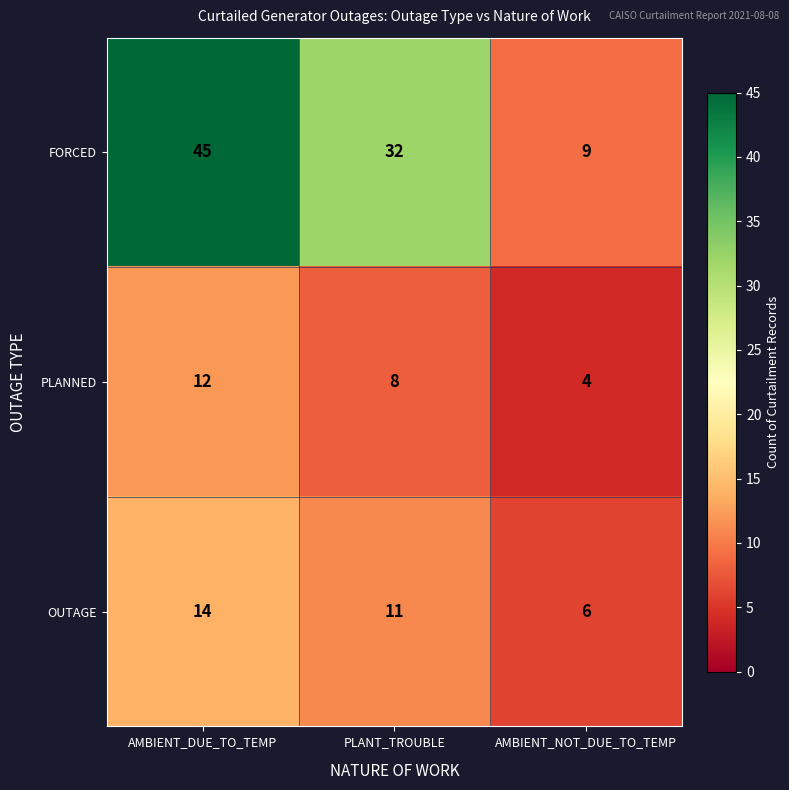

Is it true that OUTAGE equals 18 at PLANT_TROUBLE?

False